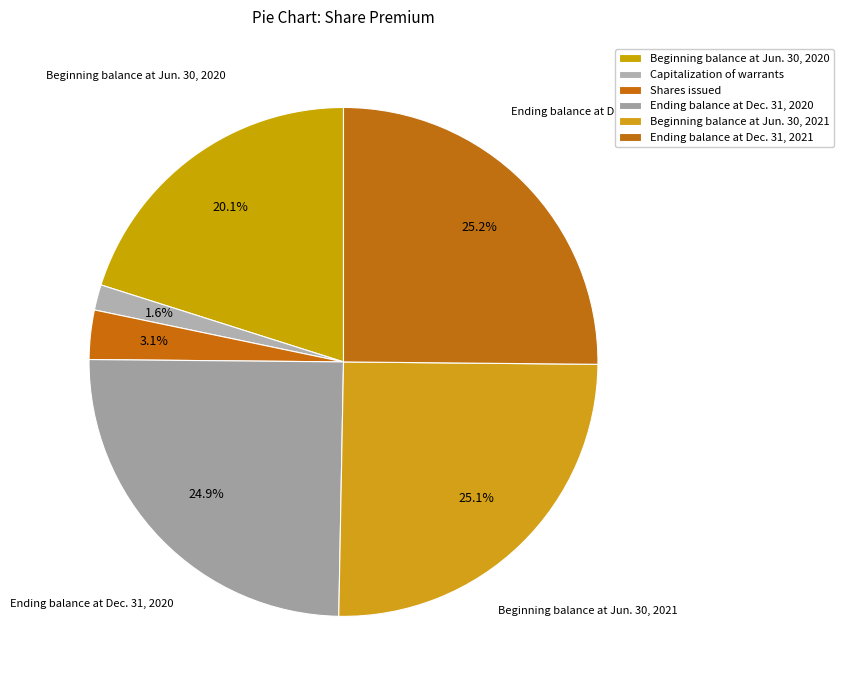

Is there any slice that represents more than half of the pie?

No